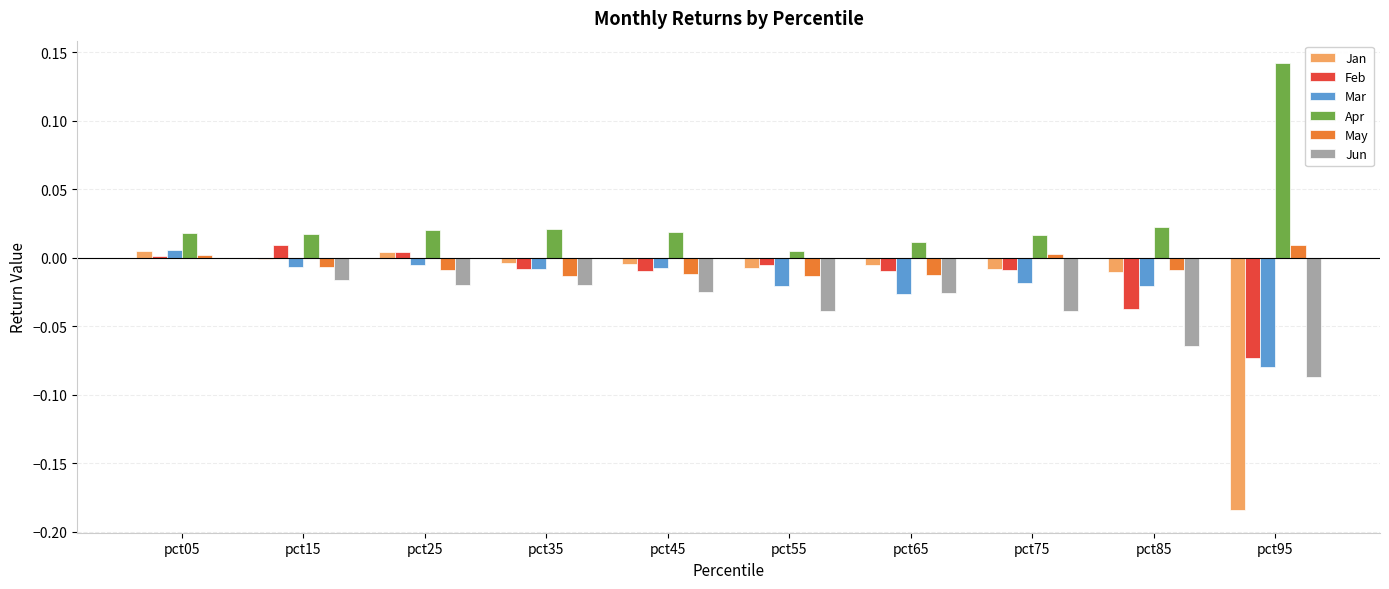

How many groups of bars are there?

10